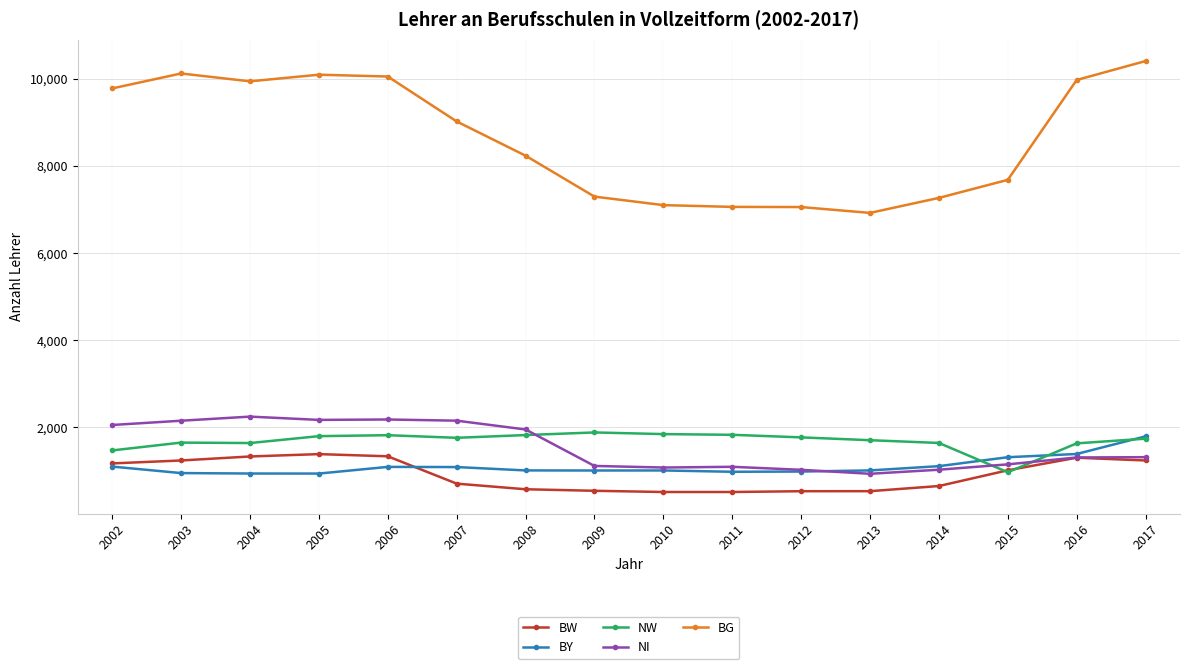

True or false: BY has a value of 942.0 at 2005.

True